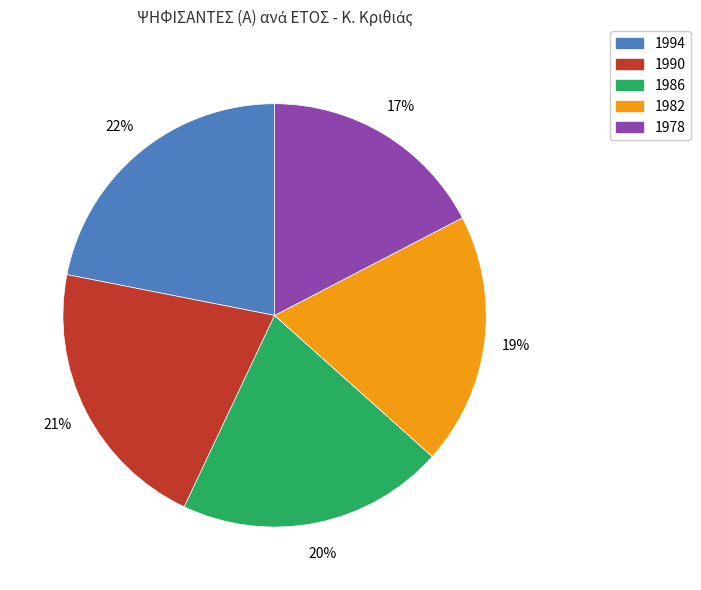

To the nearest percent, what portion does 1978 represent?

17%